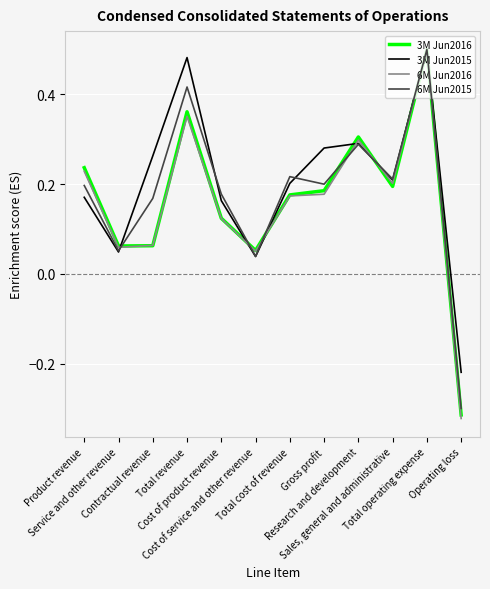

Which series has the widest spread of values?

6M Jun2016